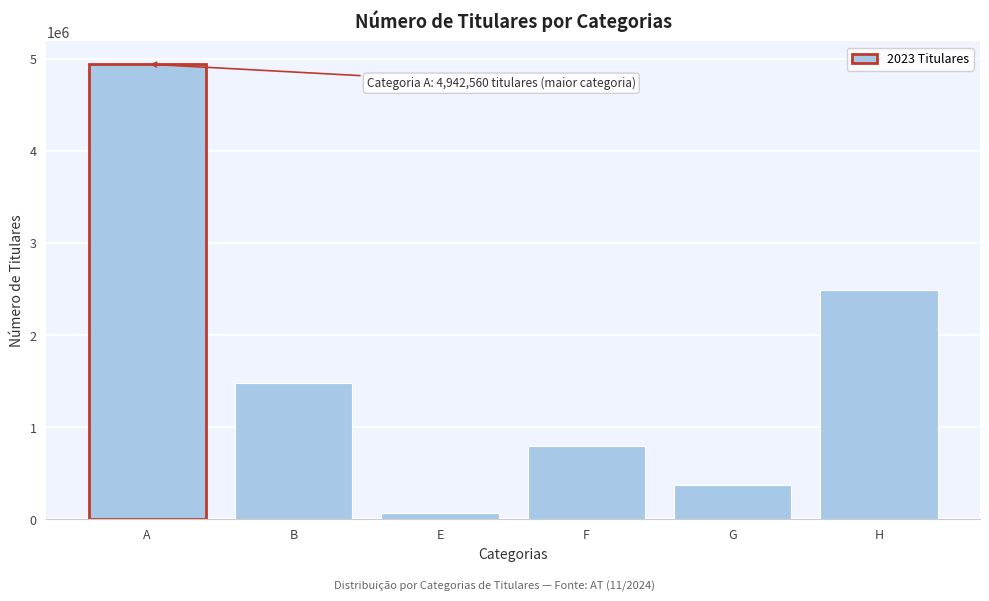

Reading right to left, what are all the values shown in this chart?

2488983	376856	800306	67849	1479469	4942560